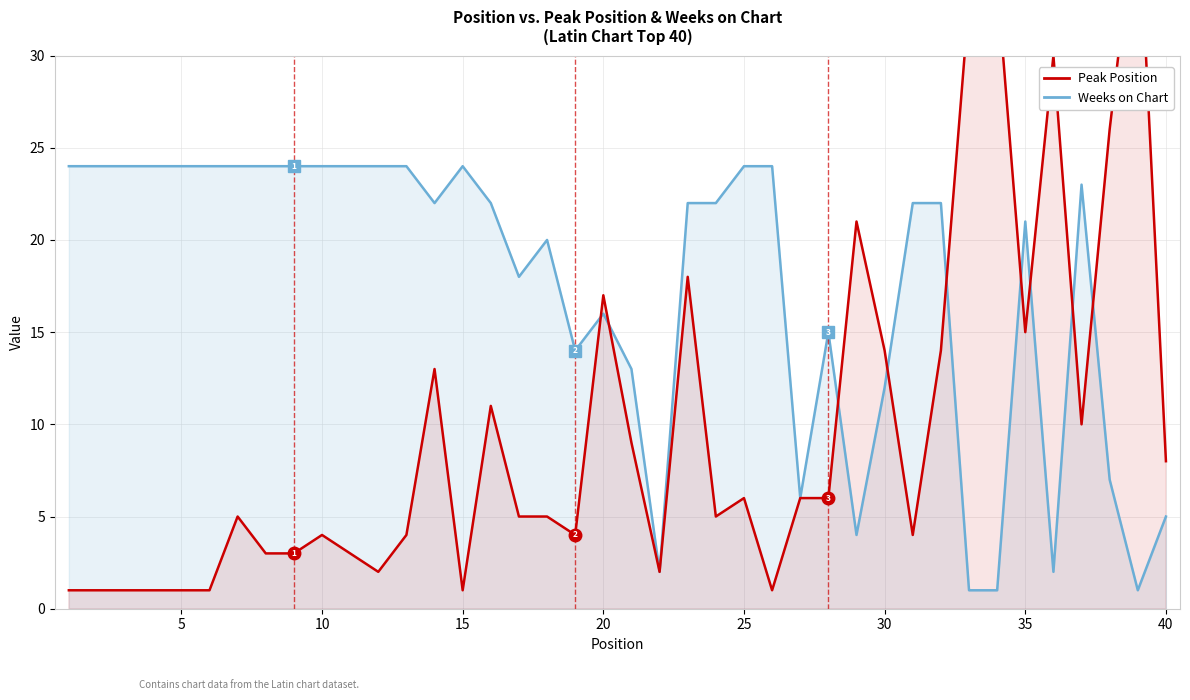

At how many categories does at least one series exceed 13?

36